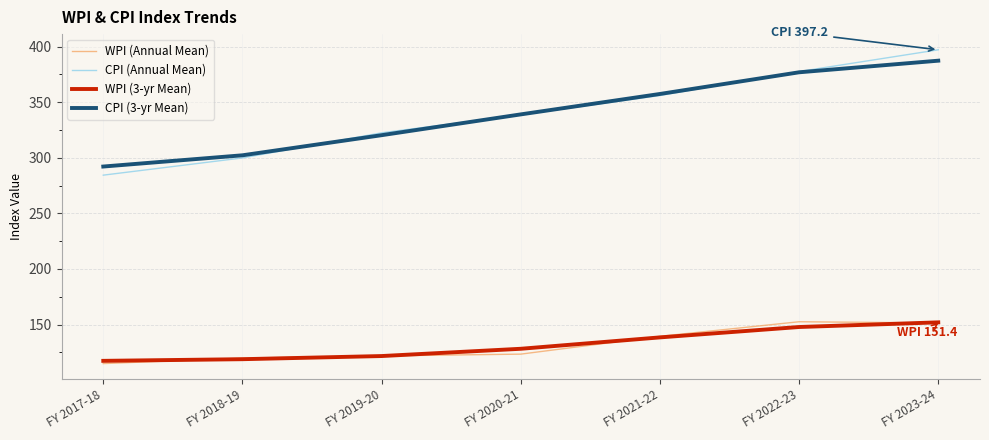

Which category has the lowest value in the CPI (Annual Mean) series?

FY 2017-18